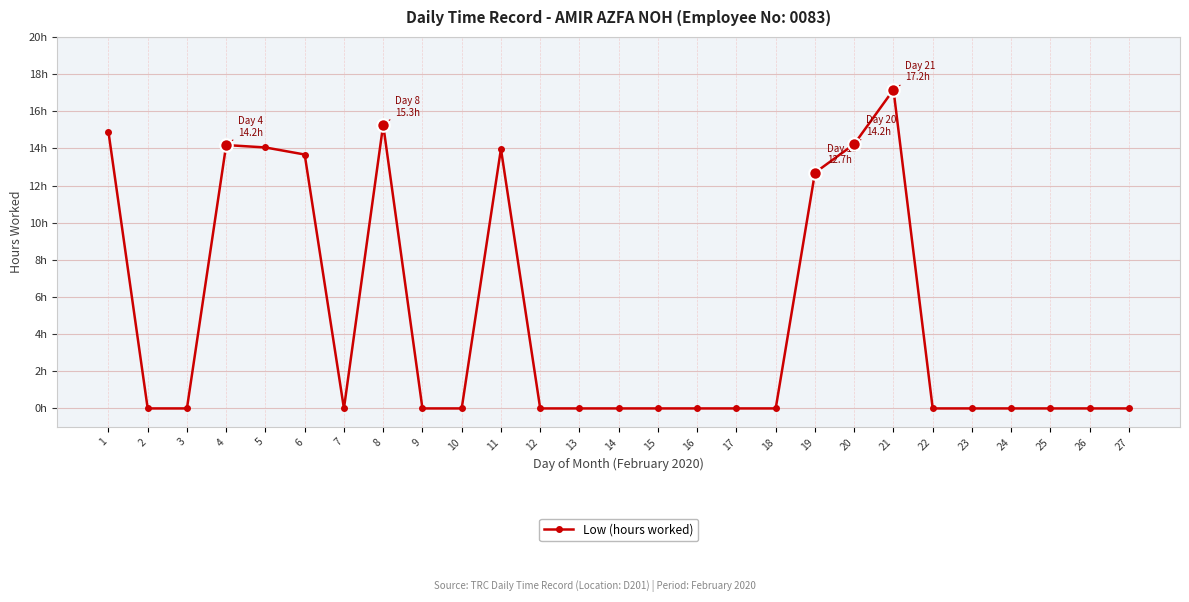

Between 13 and 17, which is larger?

13